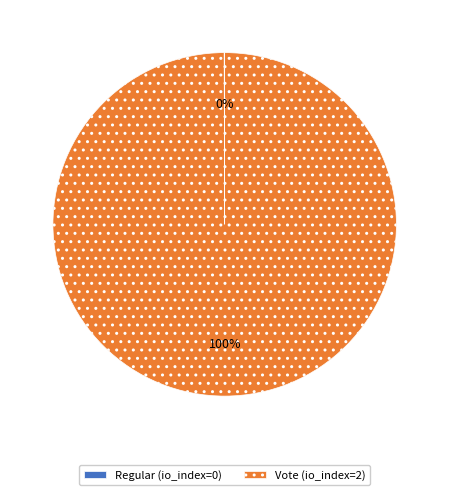

Is there any slice that represents more than half of the pie?

Yes